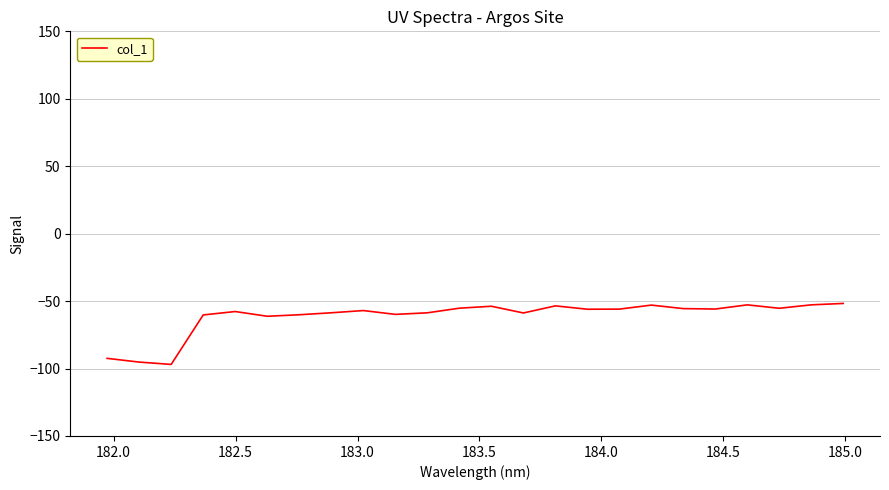

What is the smallest value displayed?

-96.9